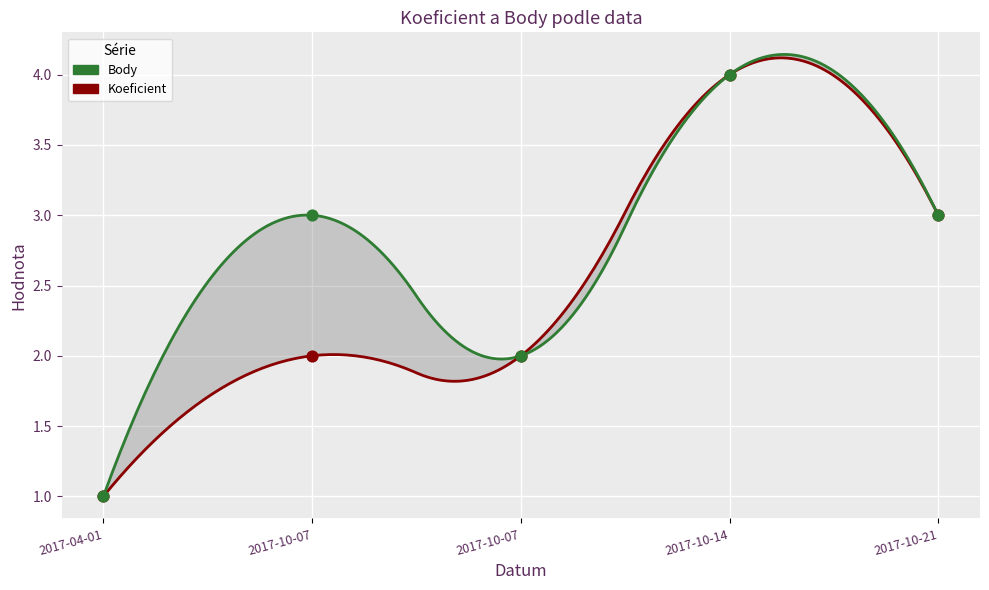

What are all the series names shown in the legend?

Body, Koeficient